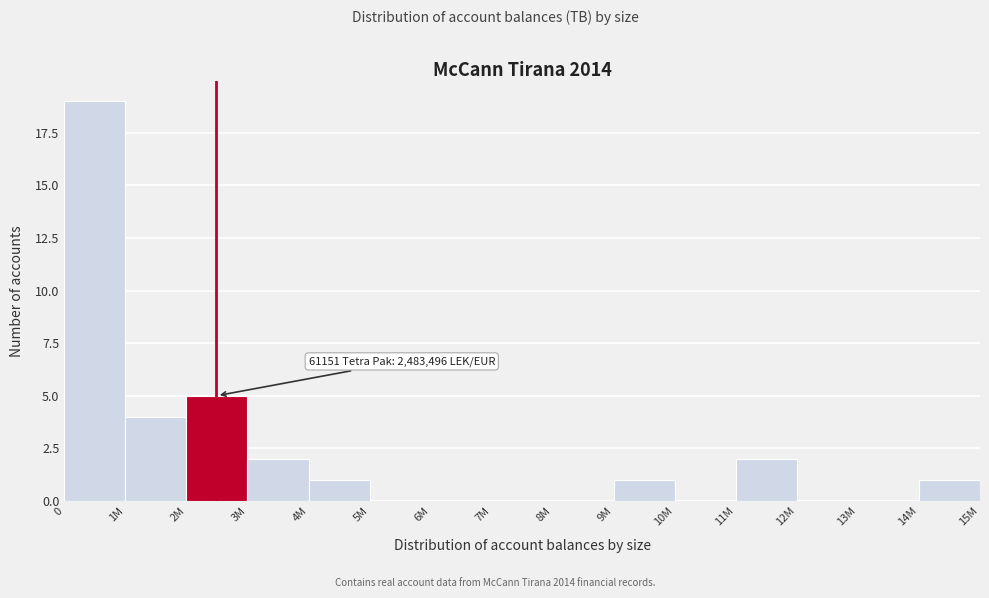

Reading right to left, what are all the values shown in this chart?

14M=1	13M=0	12M=0	11M=2	10M=0	9M=1	8M=0	7M=0	6M=0	5M=0	4M=1	3M=2	2M=5	1M=4	0=19